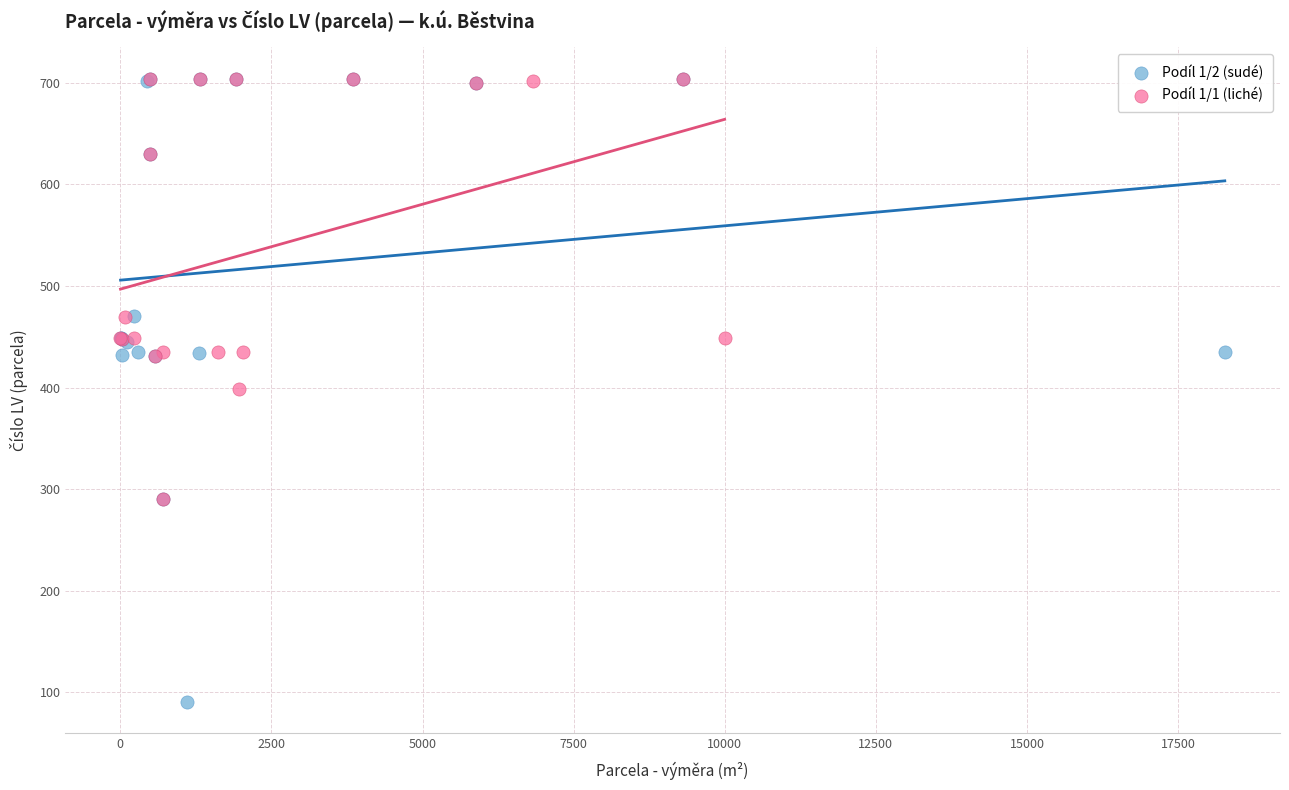

Which series contains the lowest Y value?

Podíl 1/2 (sudé)